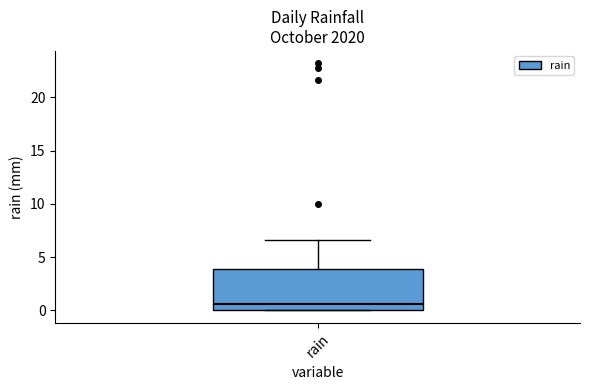

Read this box plot against the y-axis: the position of the median line, the range covered by the box, and the ends of both whiskers. The values are not printed on the chart, so give them approximately, as read against the axis.

median 0.5, box 0.0 to 4.0, whiskers 0.0 to 6.5